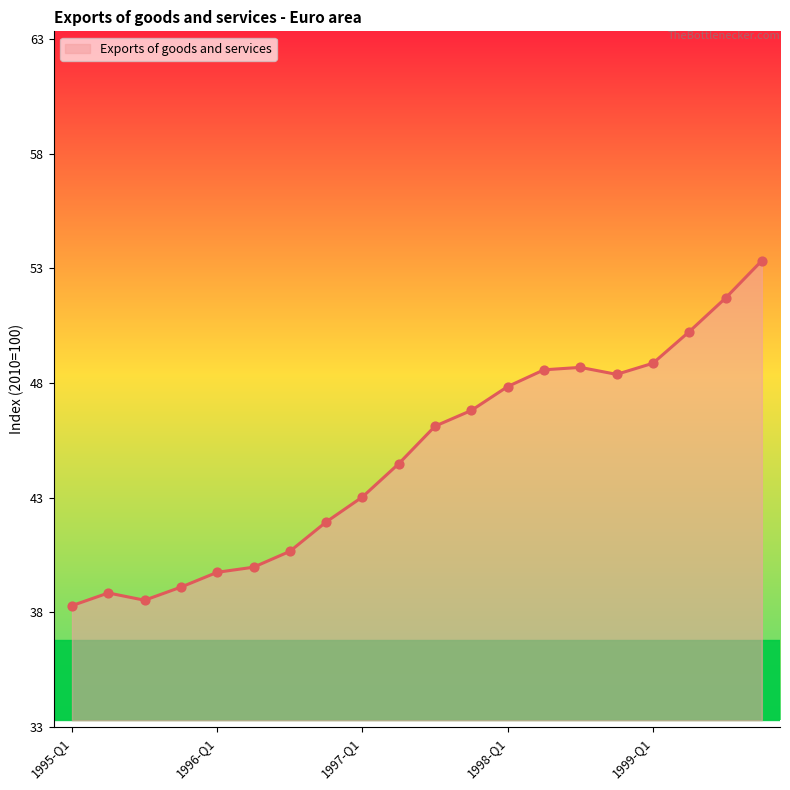

What is the difference between the maximum and minimum values?

15.0